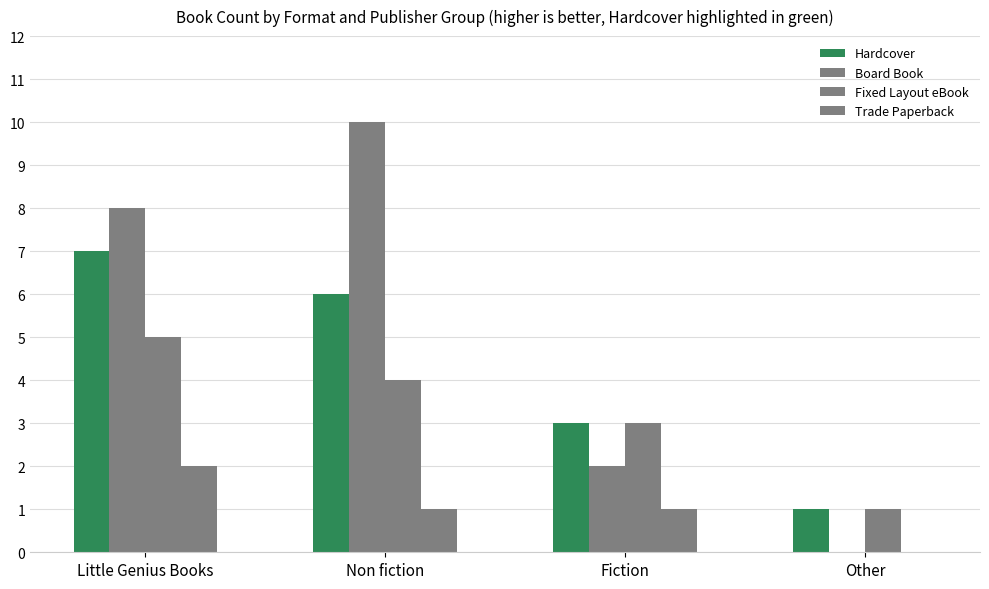

How many groups of bars are there?

4